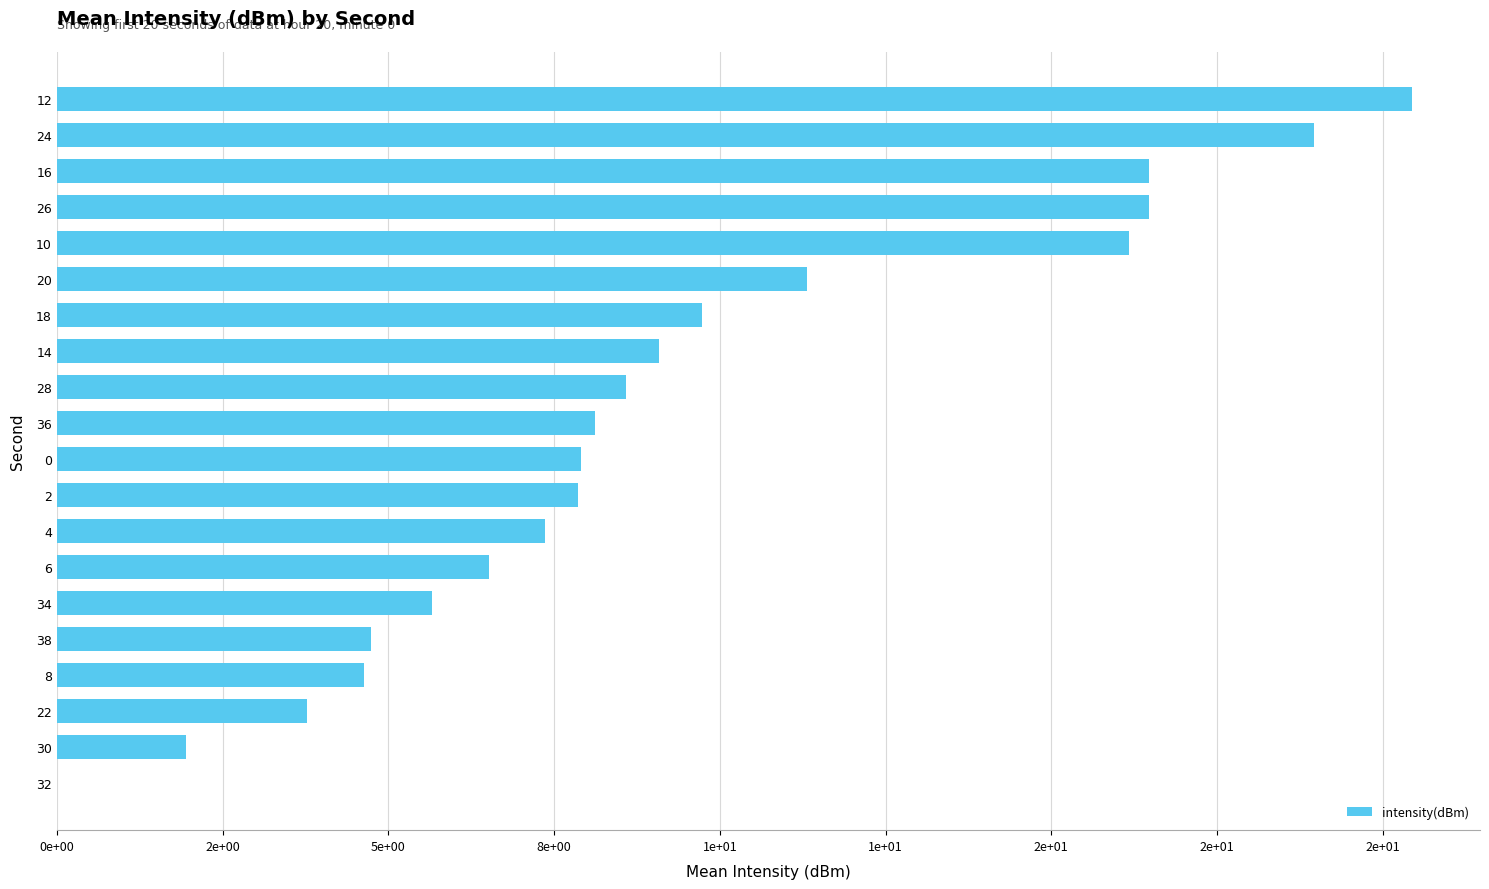

Are the bars horizontal?

Yes